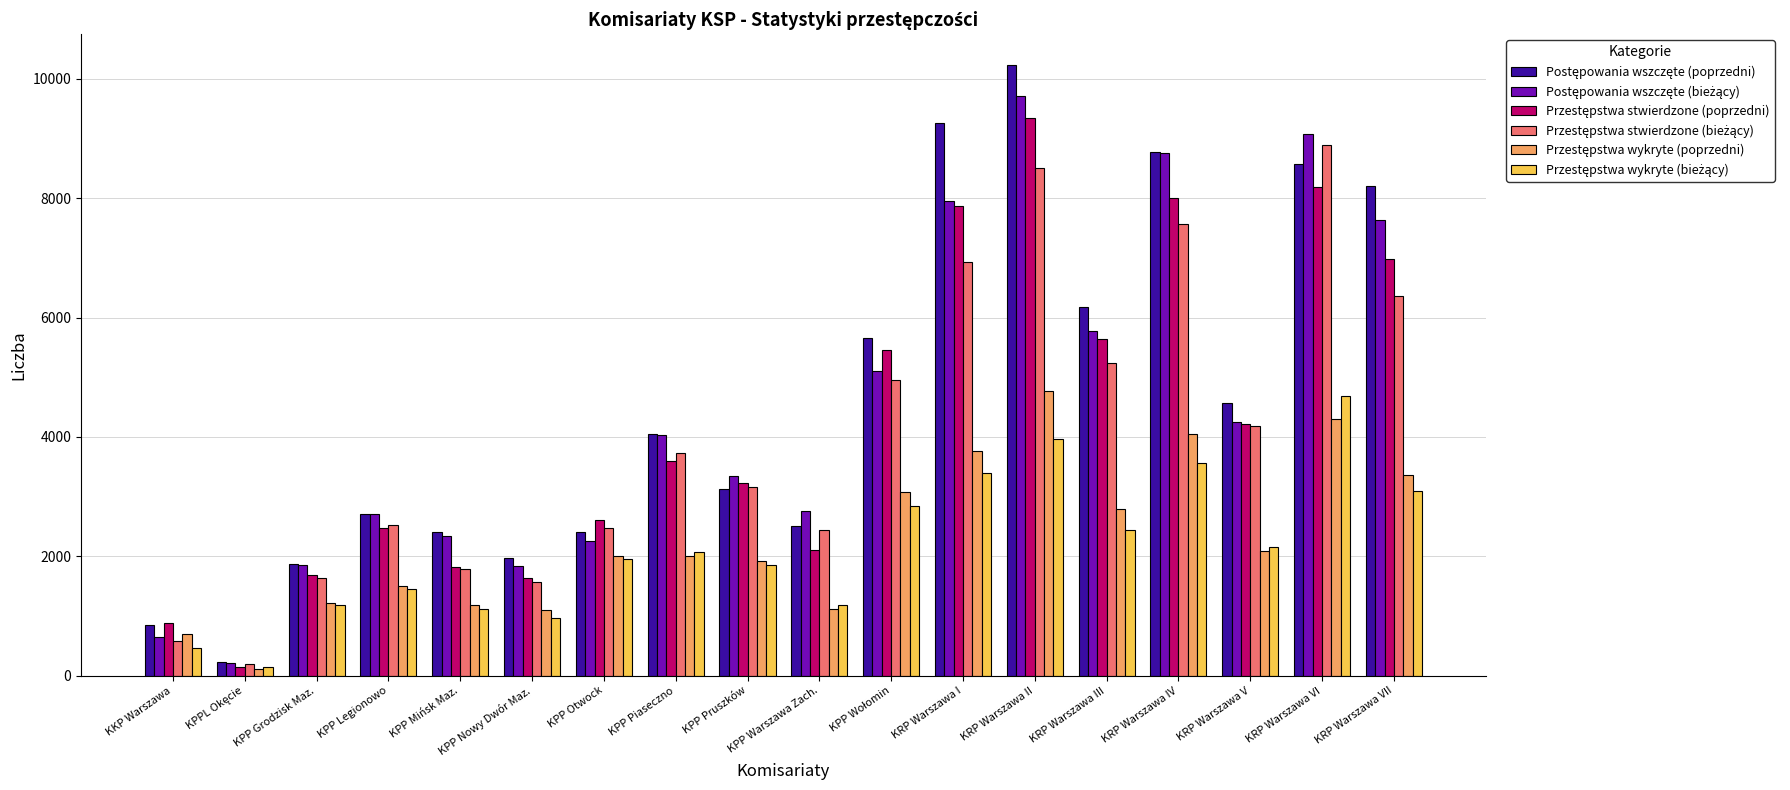

At how many categories does at least one series exceed 8971?

3